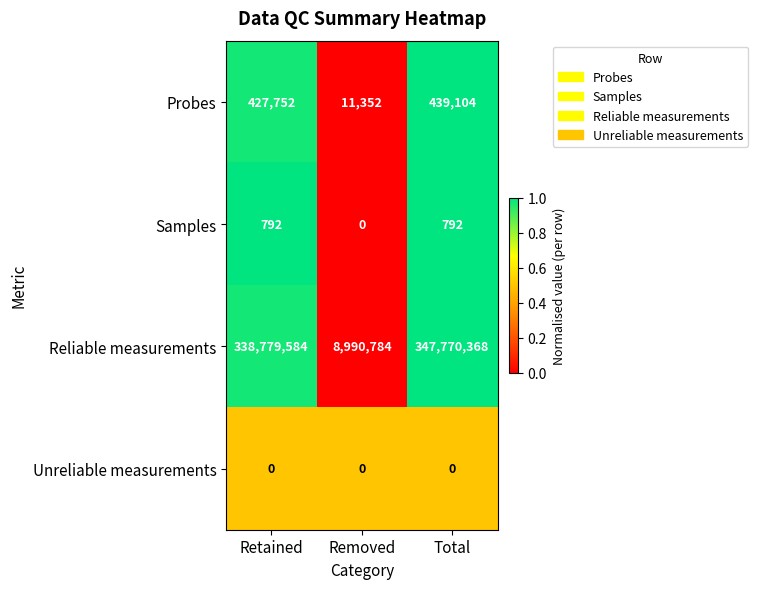

What is the total value across all series at Retained?

339208128